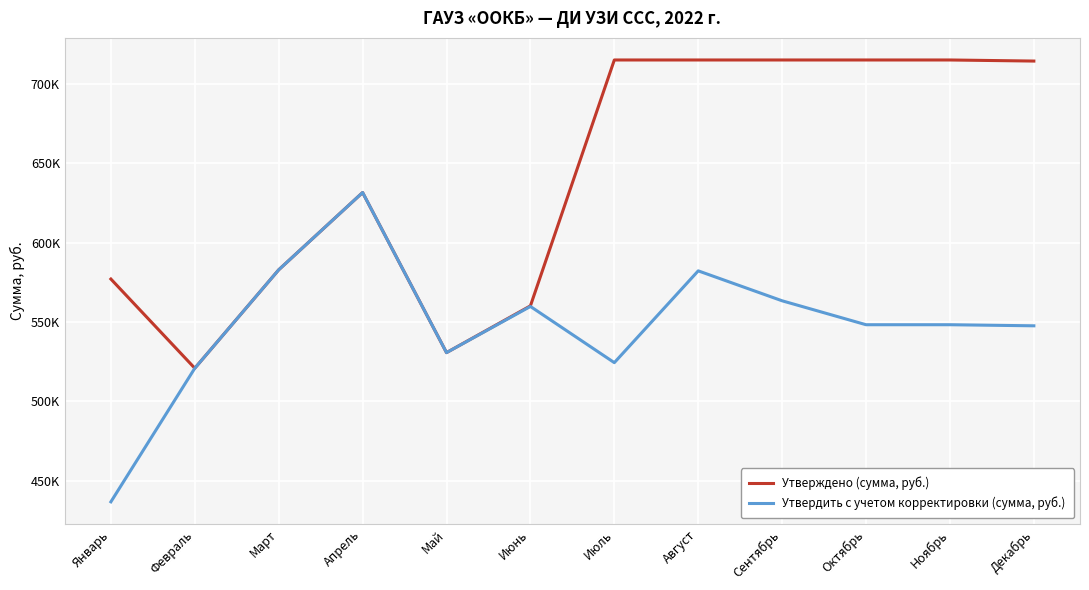

Where is Утверждено (сумма, руб.) nearest to the value 618078?

Апрель